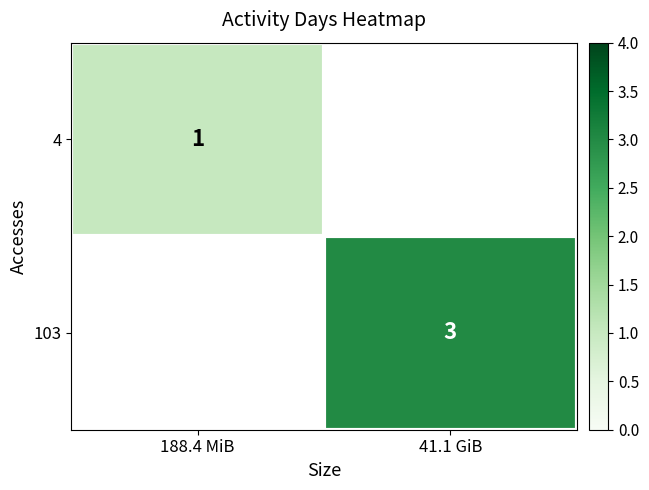

How many series are shown in this chart?

2